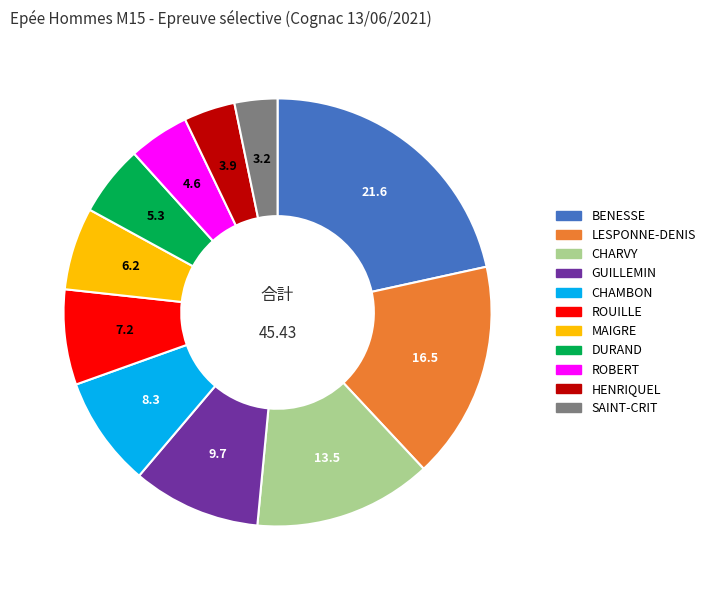

Is there any slice that represents more than half of the pie?

No